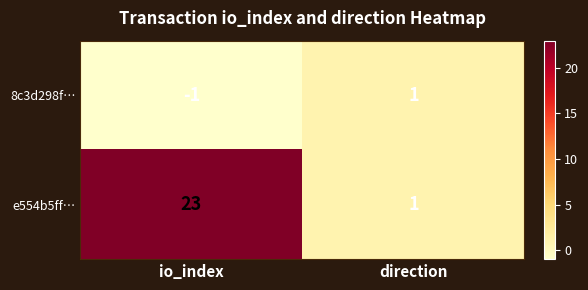

Reading left to right, transcribe all the data shown in this chart.

8c3d298f…: -1	1
e554b5ff…: 23	1